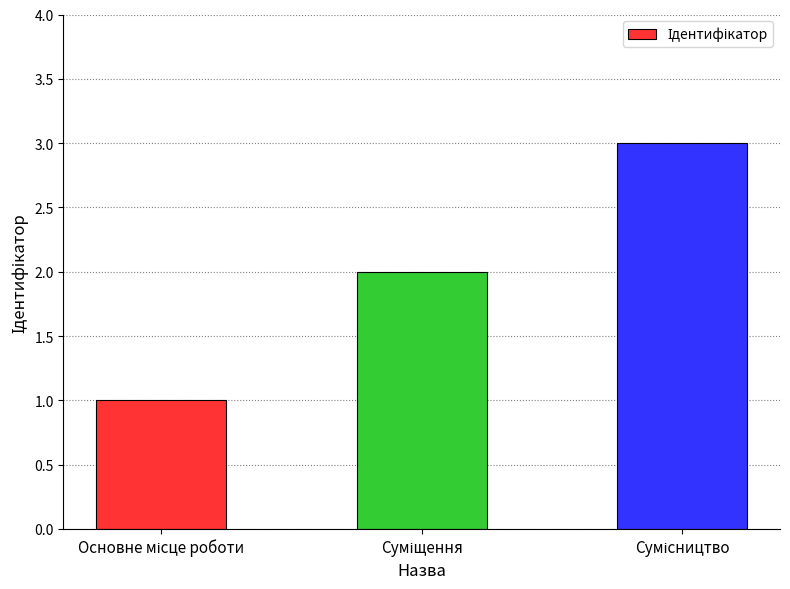

What is the sum of all values?

6